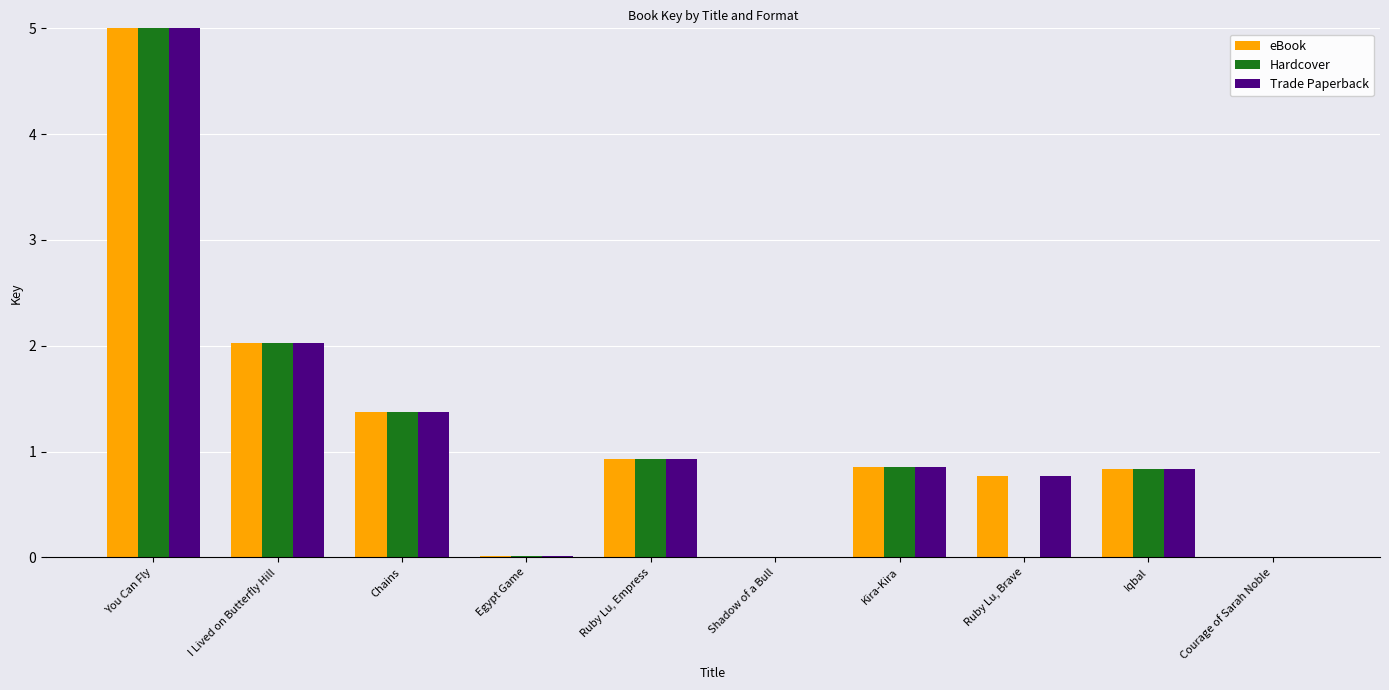

How many bars are there in each group?

3